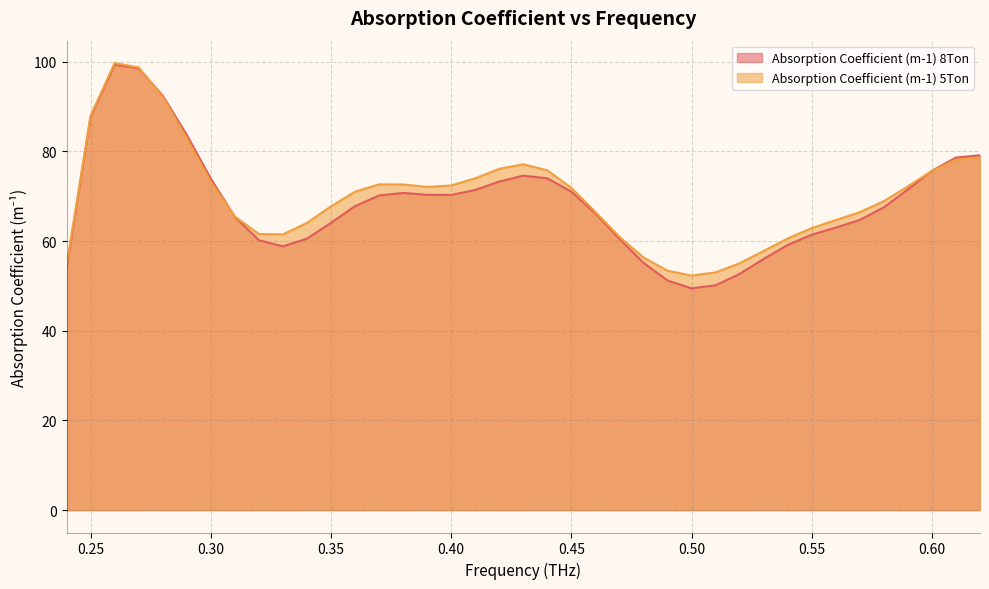

At which label does Absorption Coefficient (m-1) 5Ton first exceed 71?

0.25